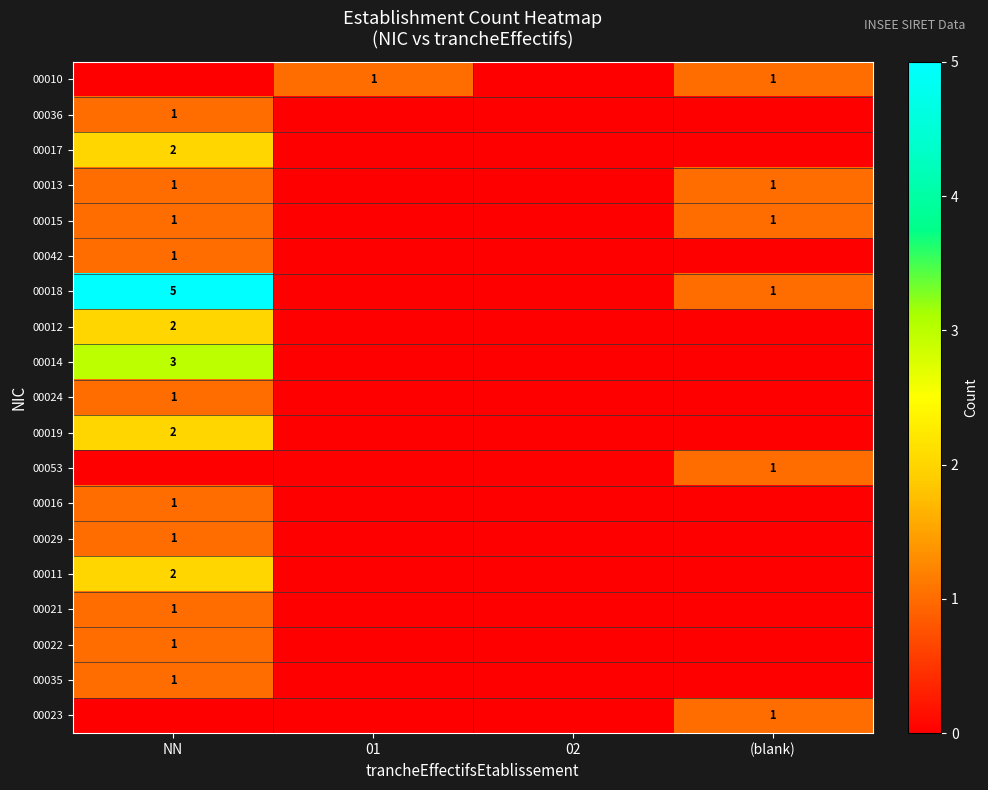

True or false: 00013 has a value of 1 at (blank).

True